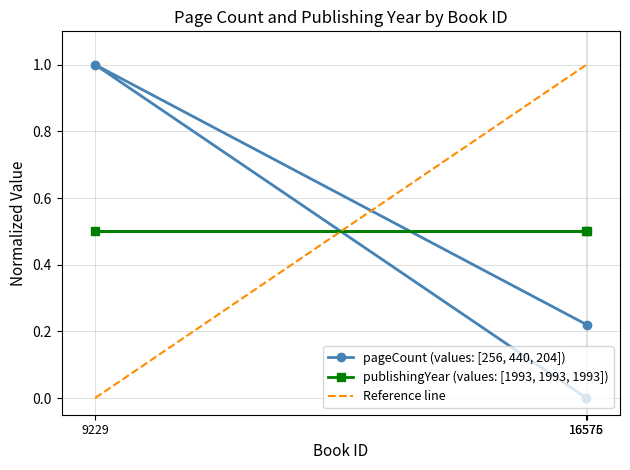

Which label corresponds to the smallest value in the chart?

16575